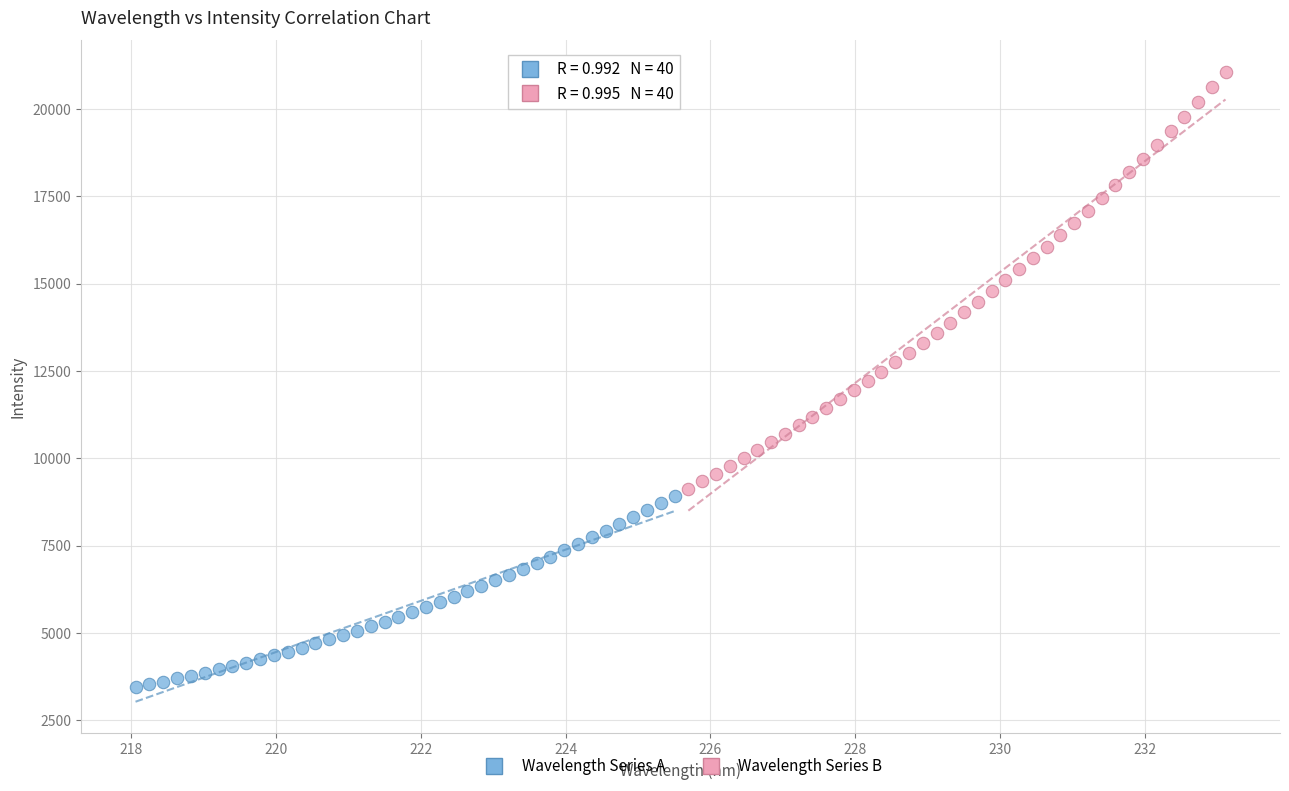

Which series reaches the minimum Y coordinate?

Wavelength Series A